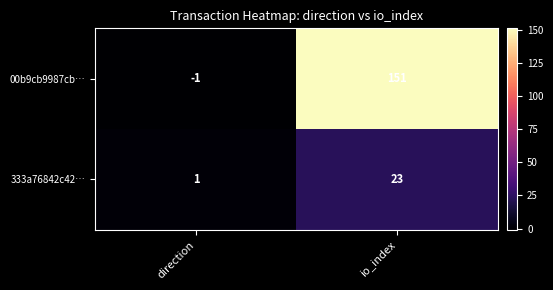

What is the total value across all series at io_index?

174